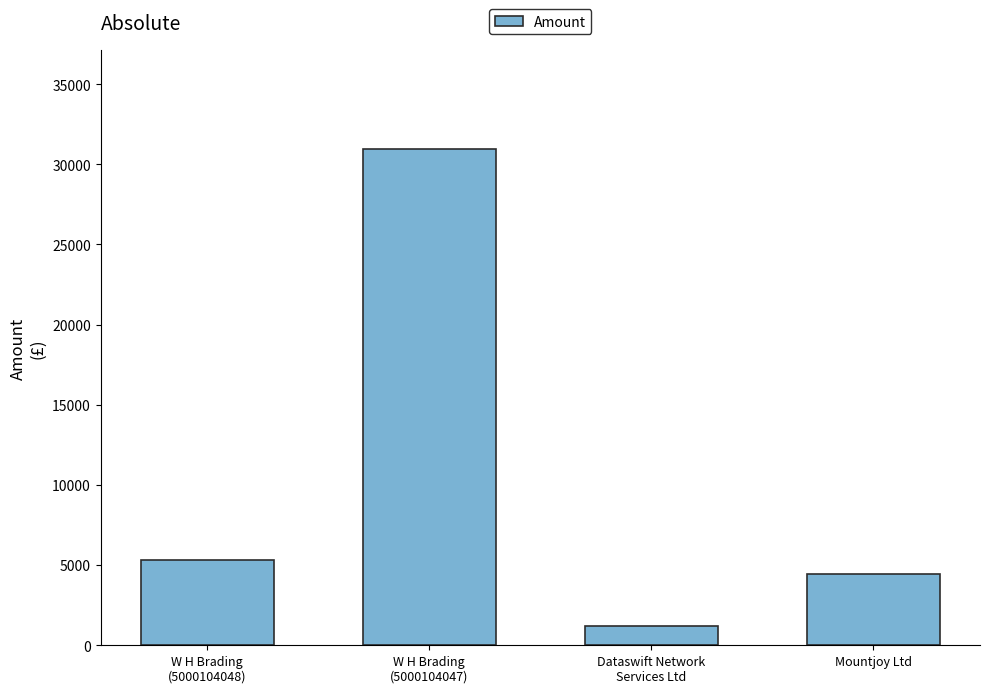

What is the difference between the values at W H Brading
(5000104047) and W H Brading
(5000104048)?

25636.0